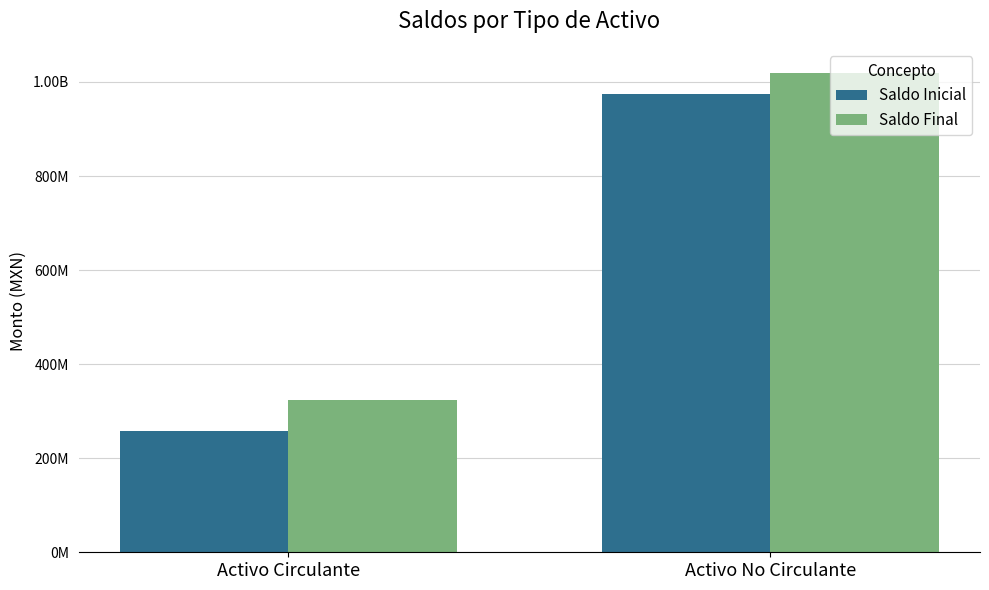

Are the bars grouped side by side (vs. stacked)?

Yes